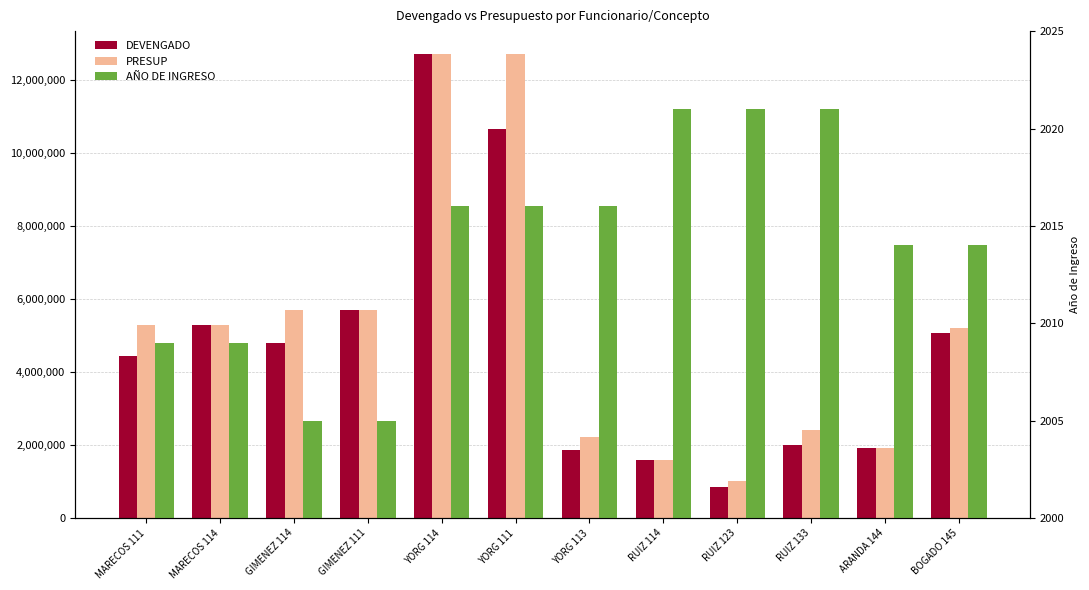

What is the lowest value of the DEVENGADO series?

856800